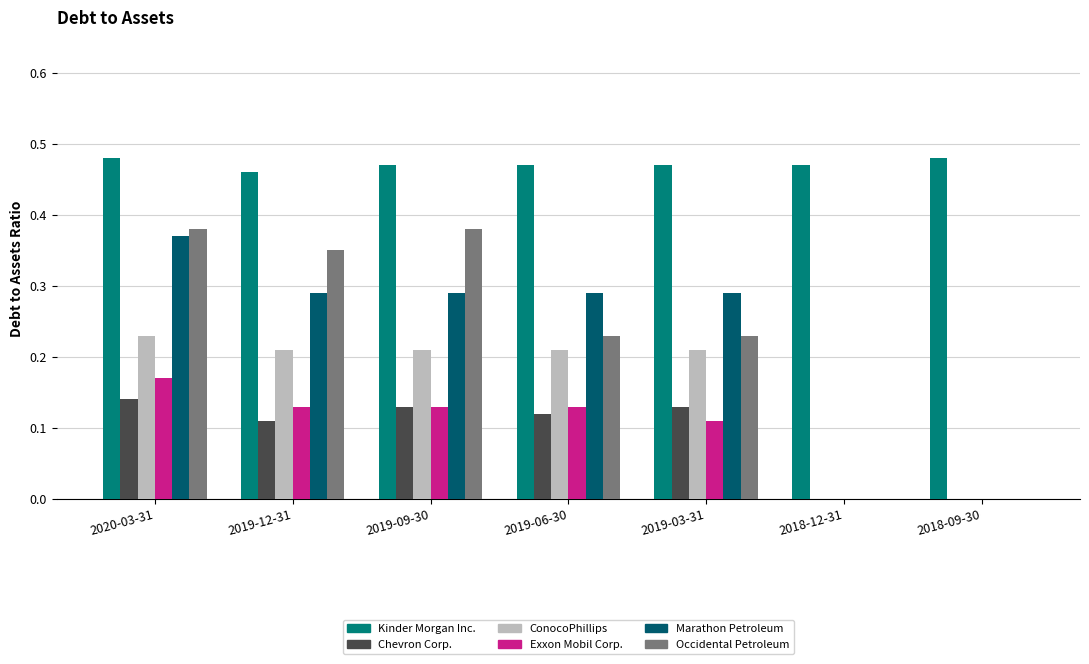

Count the number of categories in the chart.

7